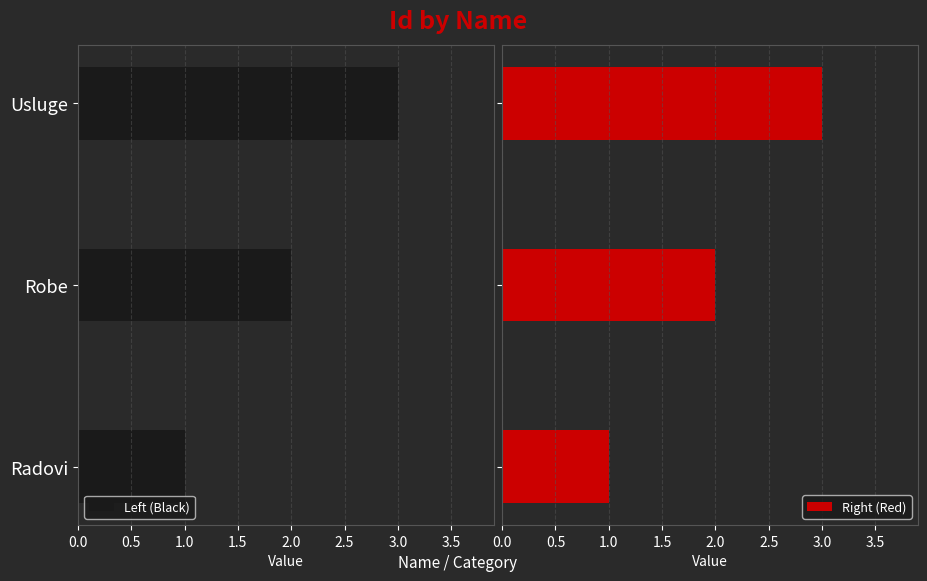

What is the value of the Left (Black) bar at the 1st from the left?

1